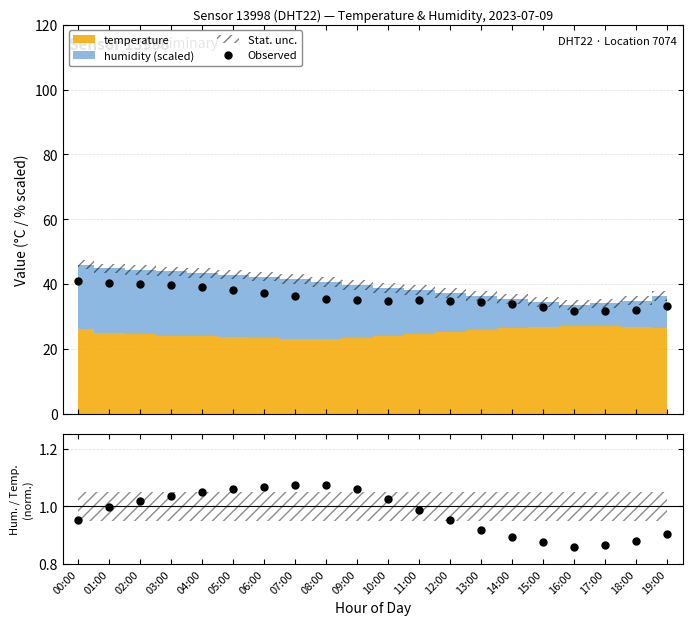

True or false: Hum/Temp ratio and Observed cross at least once.

False